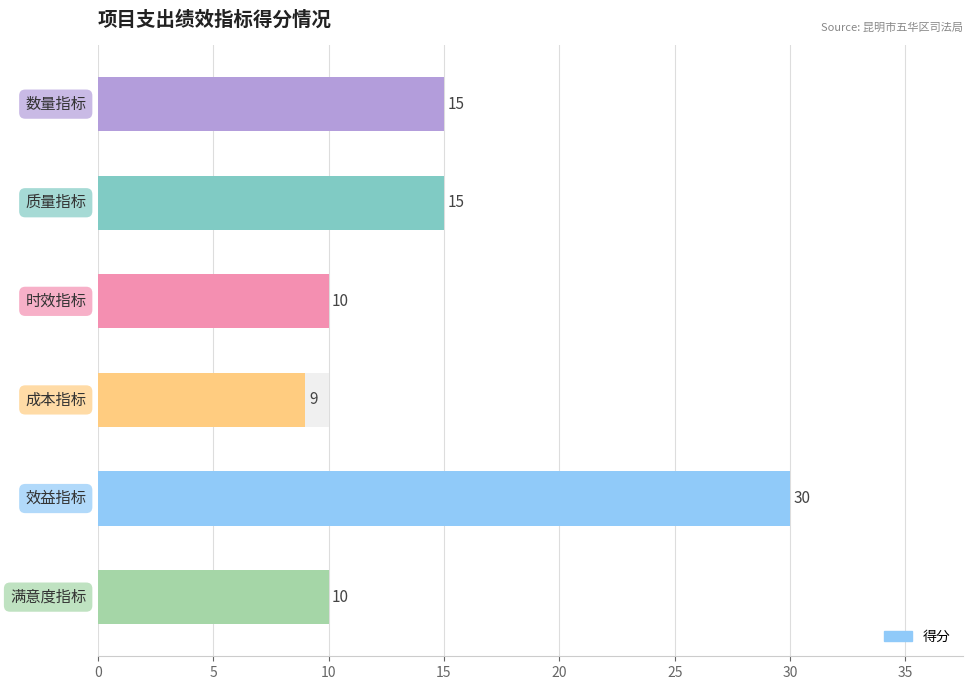

Are the bars grouped side by side (vs. stacked)?

No